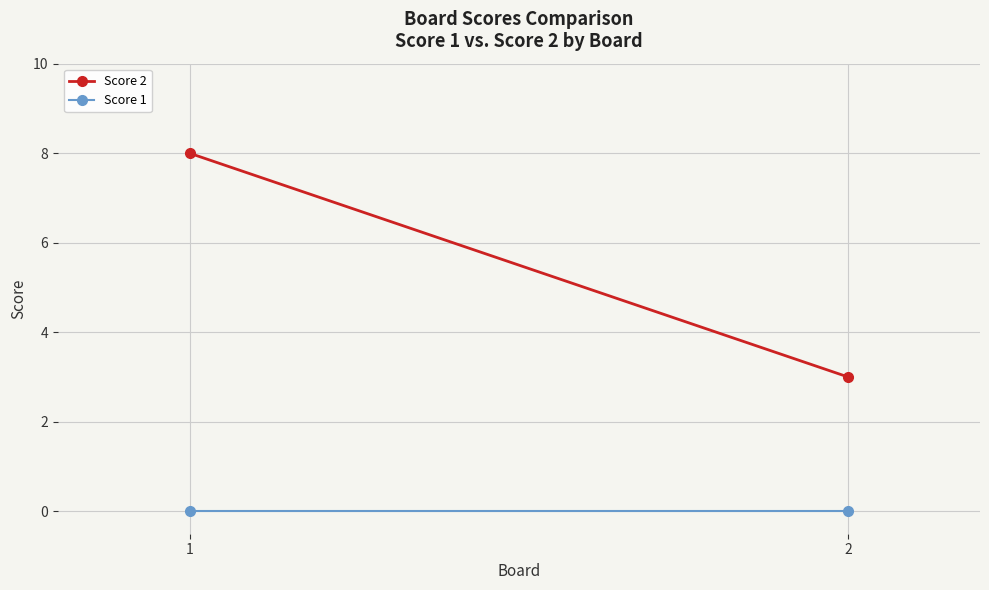

Which category has the lowest value in the Score 2 series?

2